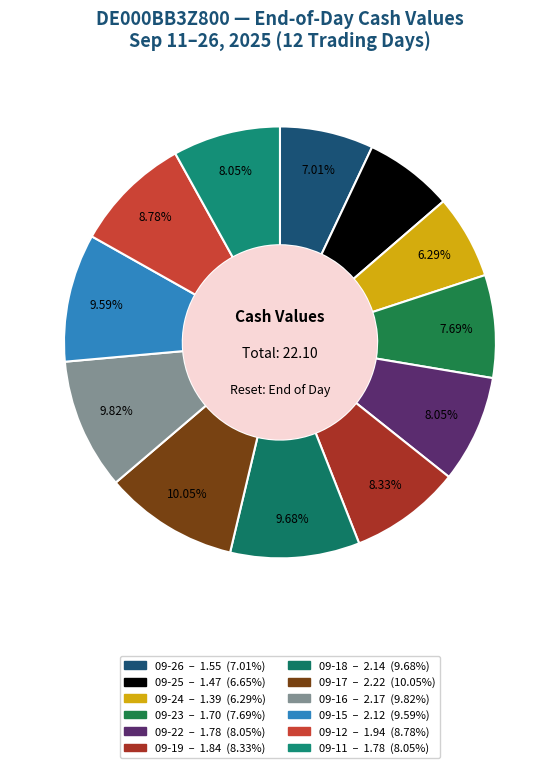

Which category has the biggest portion of the pie?

2025-09-17